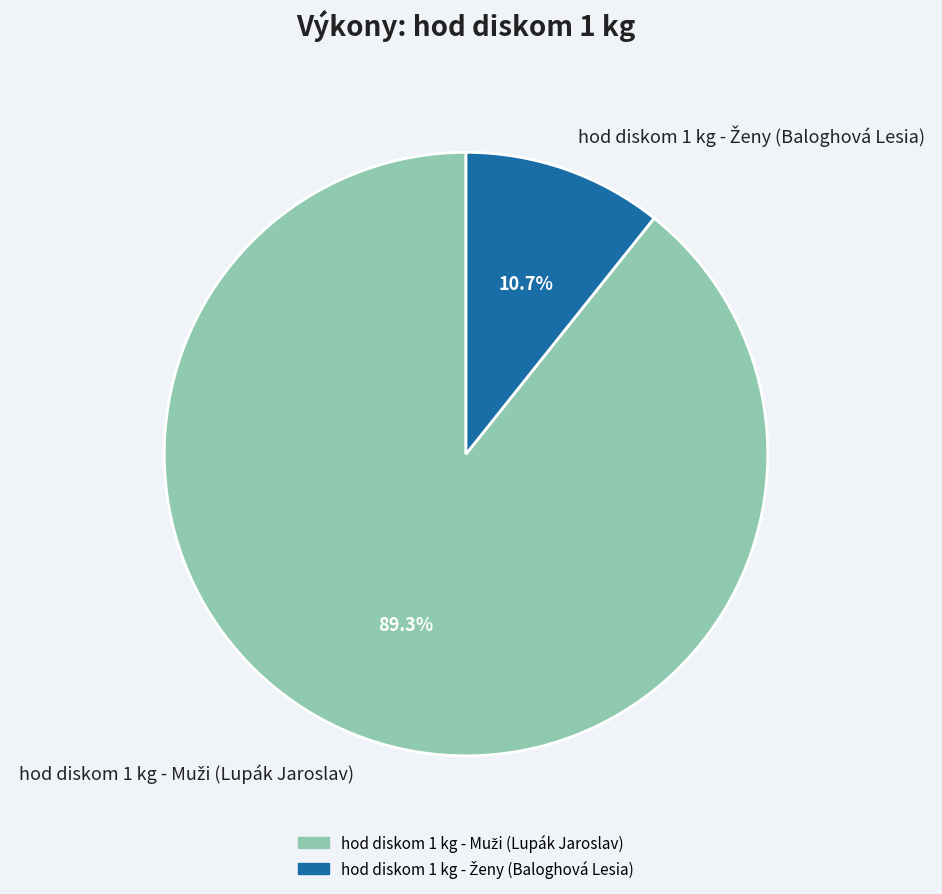

How many slices are in this pie chart?

2